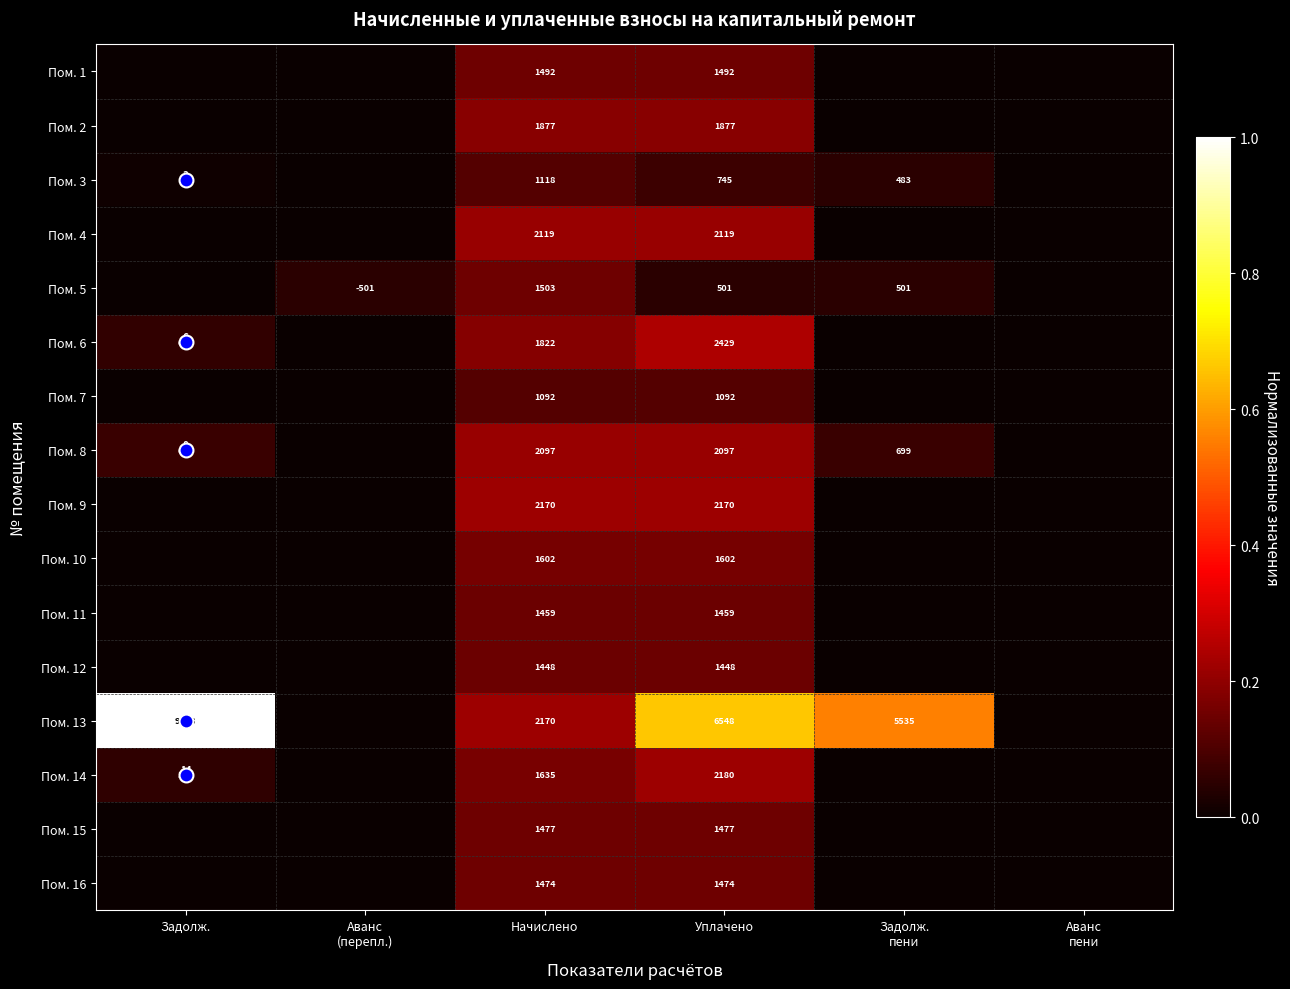

Which series has the largest range (max minus min)?

Пом. 13